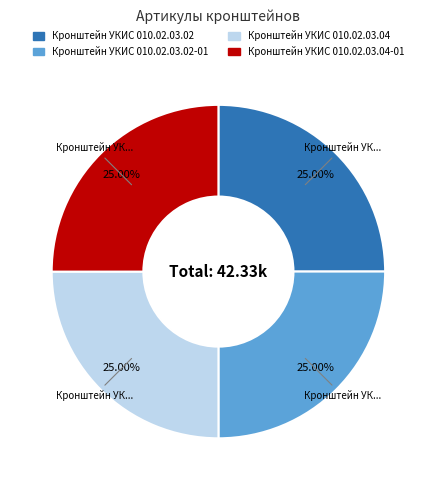

Is there any slice that represents more than half of the pie?

No